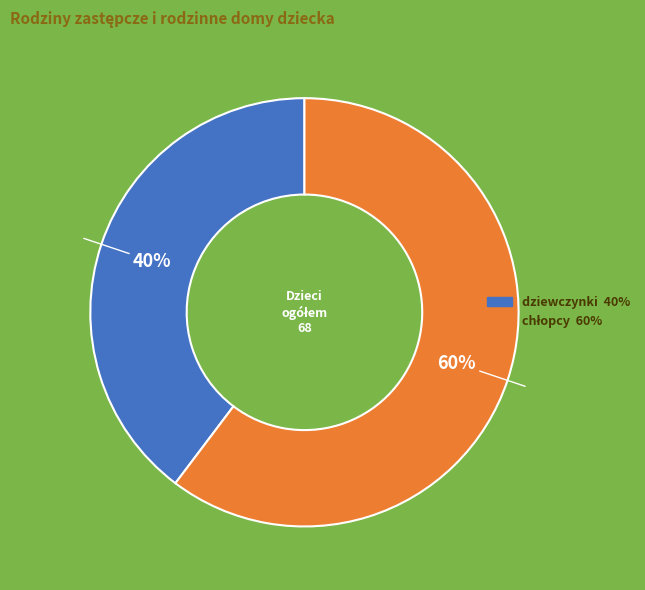

Is there any slice that represents more than half of the pie?

Yes